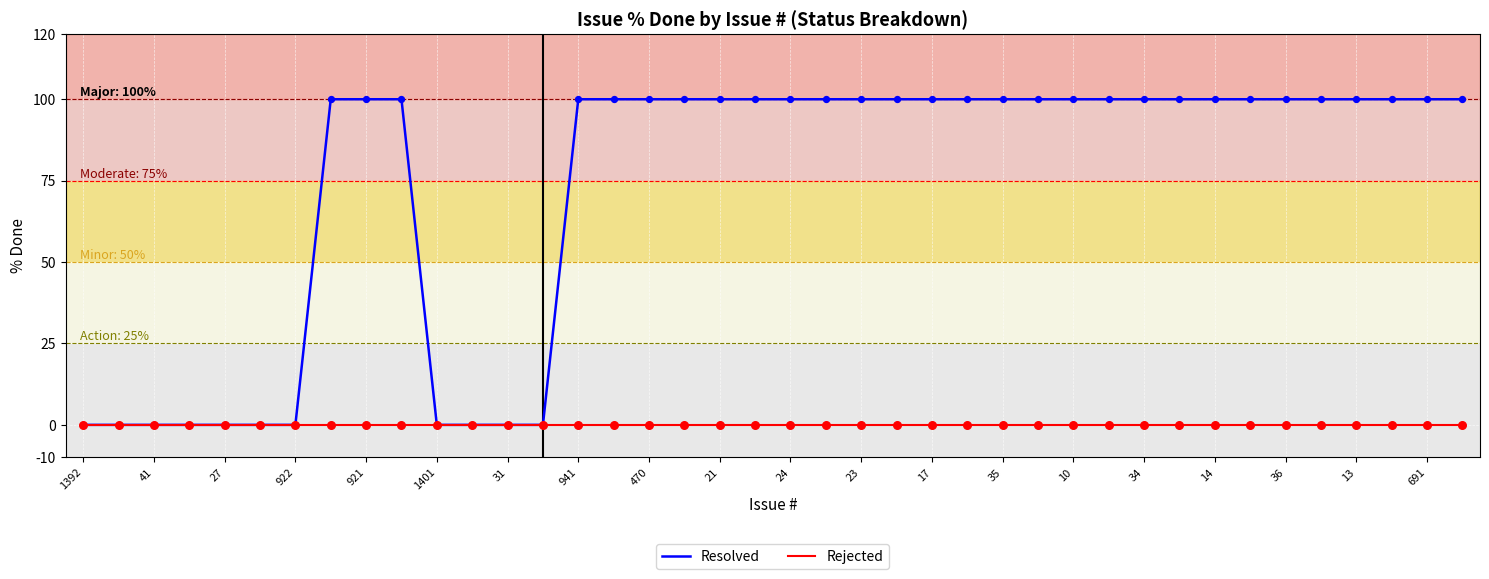

Which series has the largest total across all categories?

Resolved